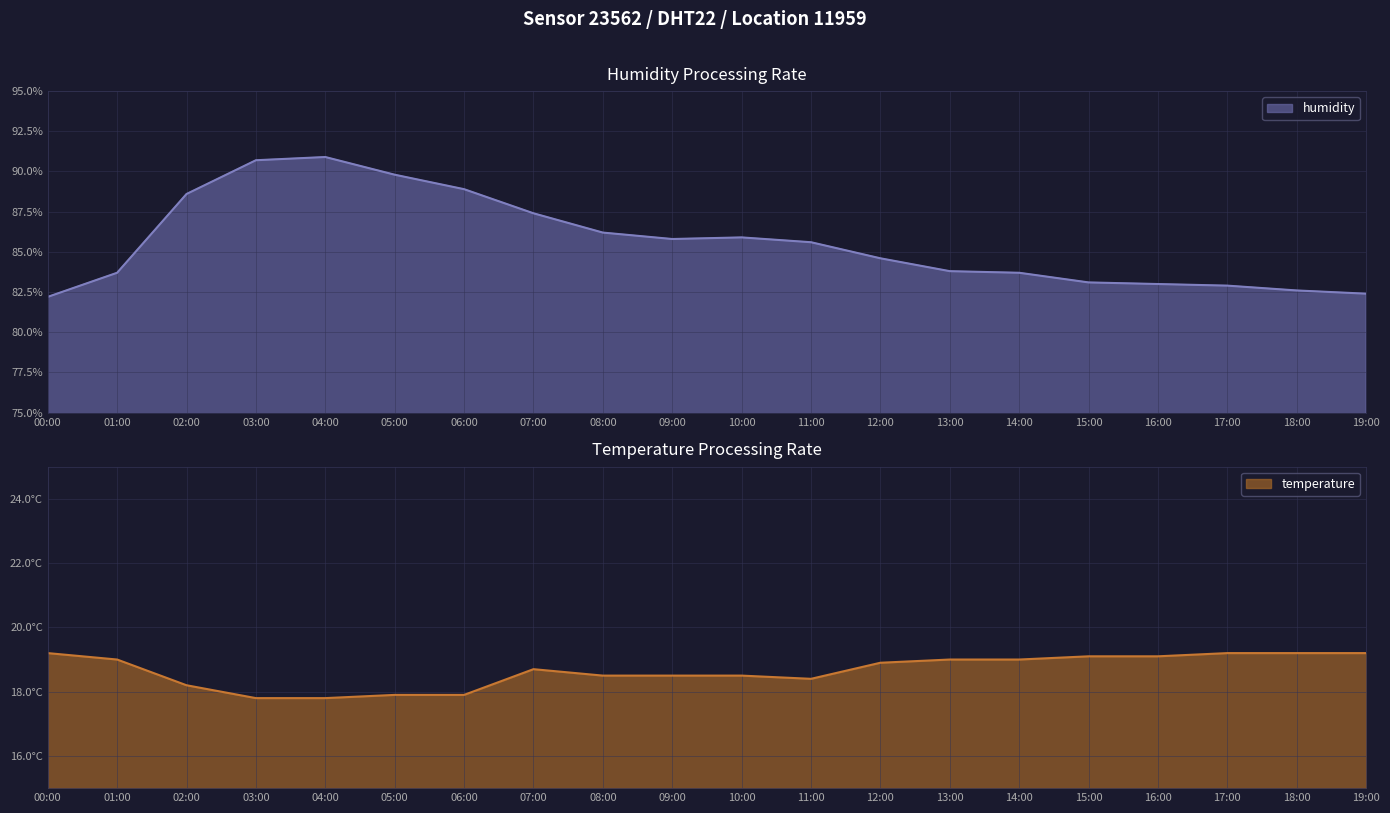

True or false: humidity has a value of 54.0 at 00:00.

False